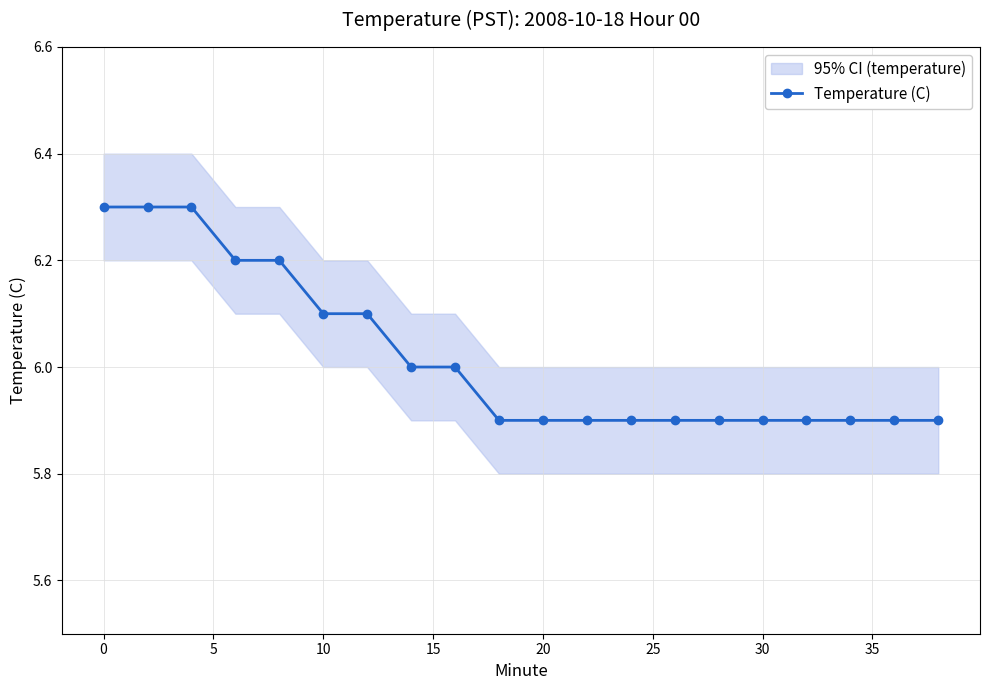

What is the minimum value for Temperature (C)?

5.9